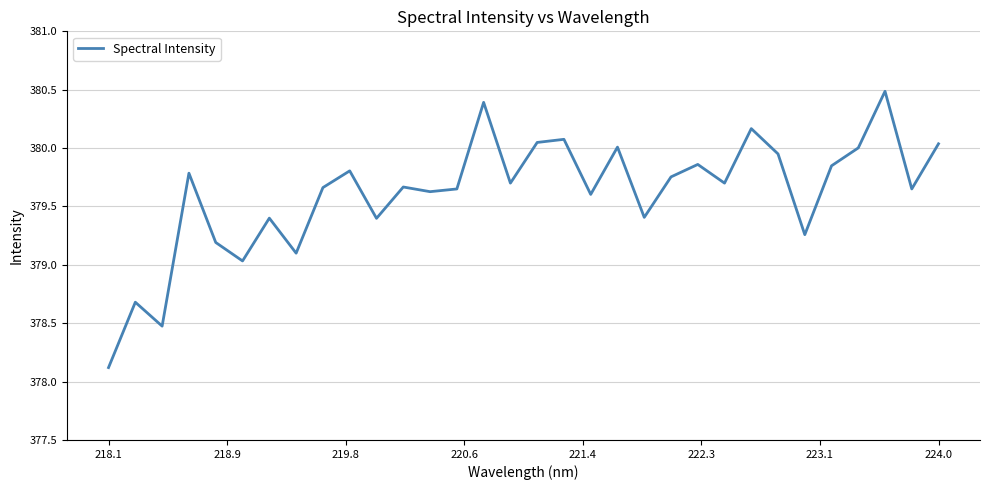

What is the greatest value displayed?

380.5